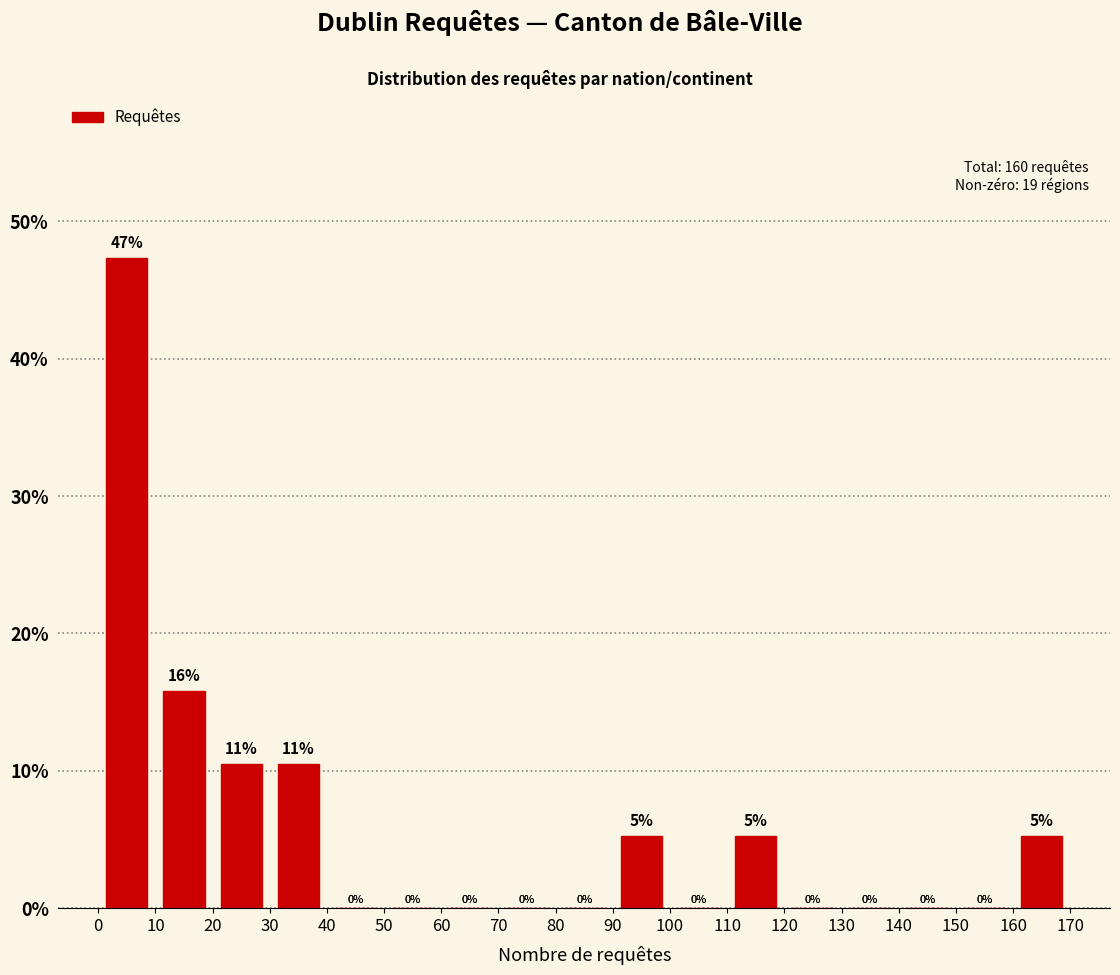

Over which range of the x-axis is the bar tallest?

0 to 10